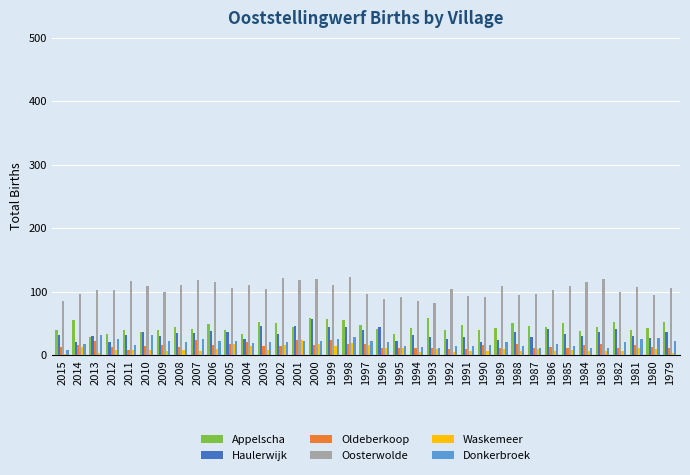

How many groups of bars are there?

37